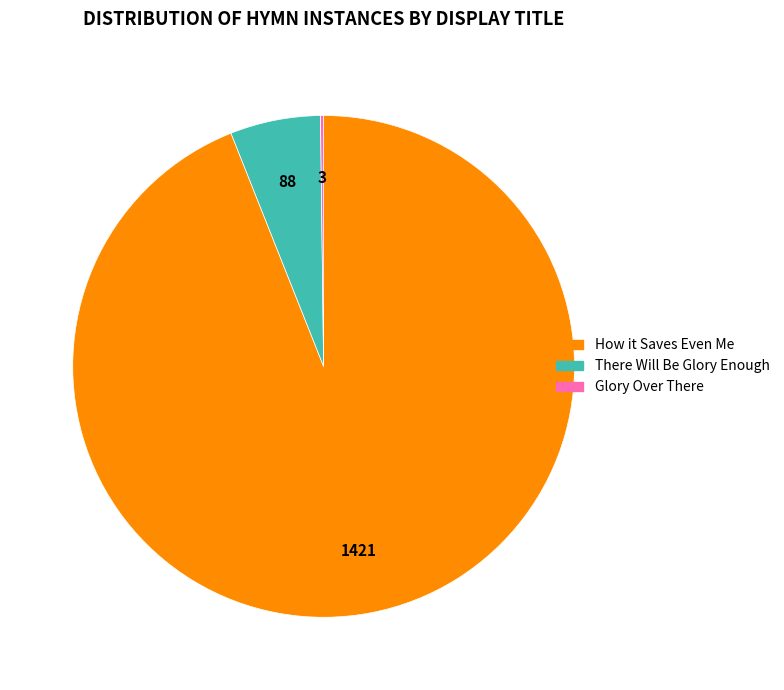

Which has a higher value, How it Saves Even Me or There Will Be Glory Enough?

How it Saves Even Me